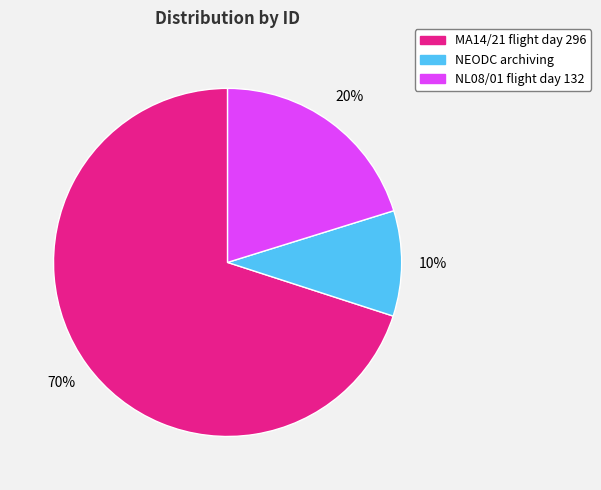

To the nearest percent, what is the average slice percentage?

33%